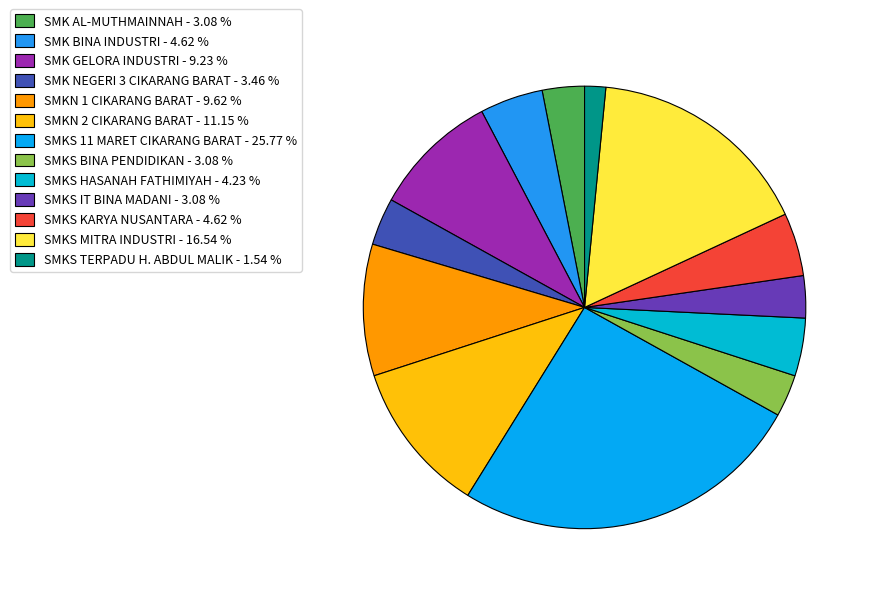

What is the ratio of the value at SMKS MITRA INDUSTRI to the value at SMKN 1 CIKARANG BARAT?

1.7